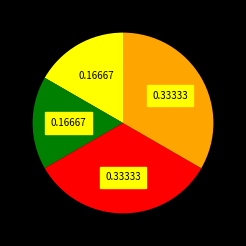

Does any single category account for the majority?

No